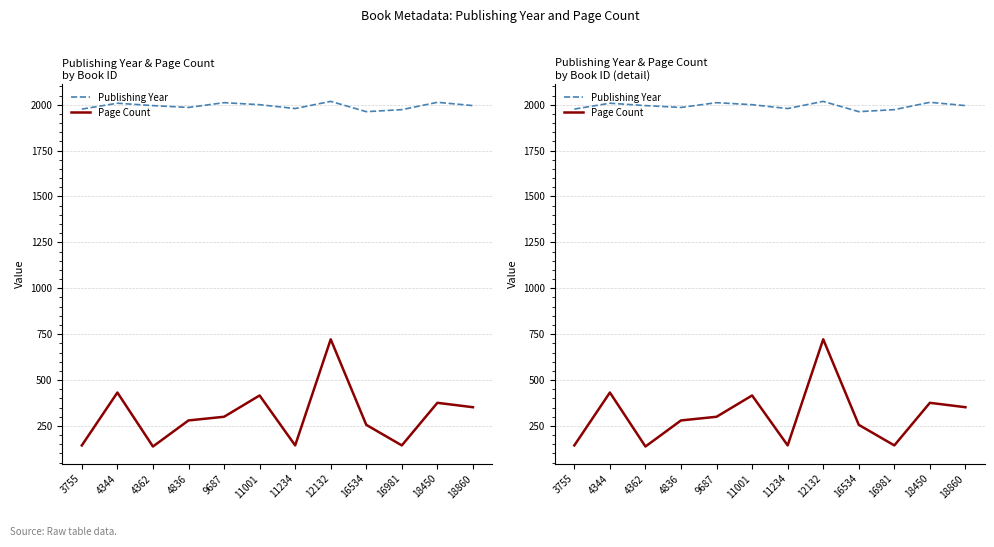

What are all the series names shown in the legend?

Publishing Year, Page Count